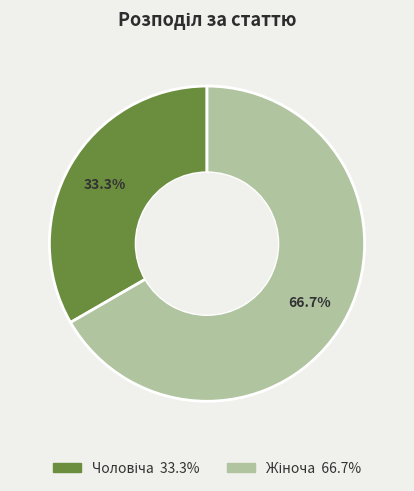

Is there any slice that represents more than half of the pie?

Yes